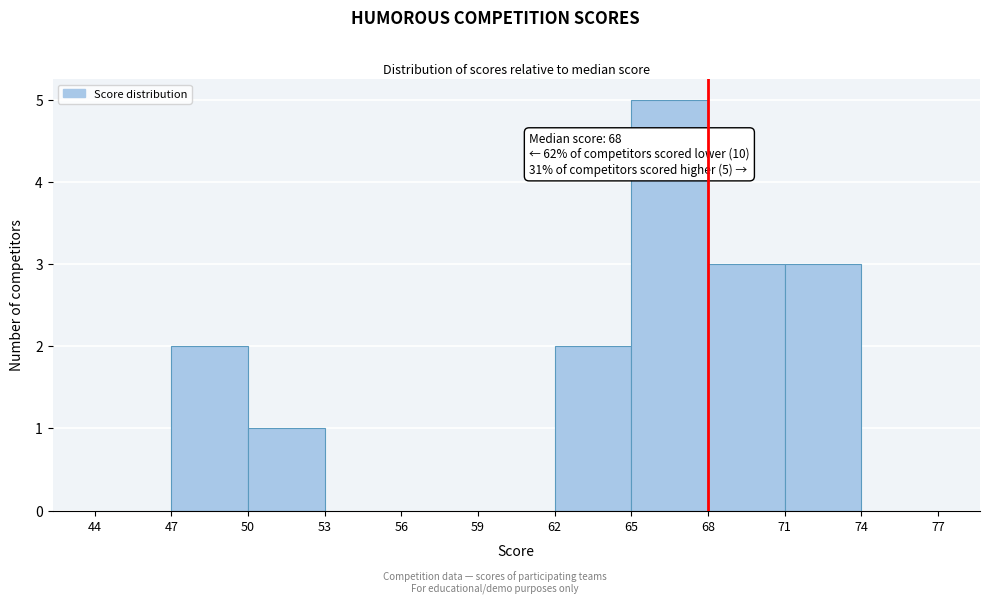

Which range on the x-axis has the tallest bar?

65 to 68